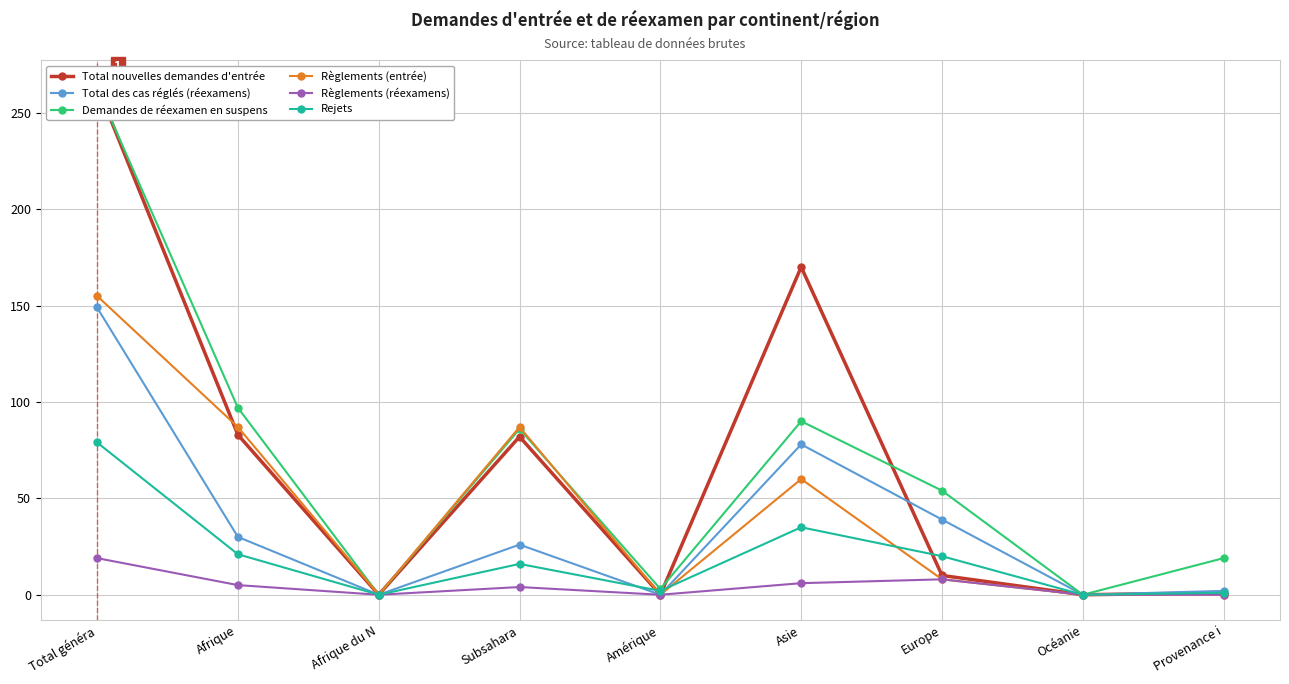

Between Amérique and Provenance i, which series saw the biggest shift?

Demandes de réexamen en suspens